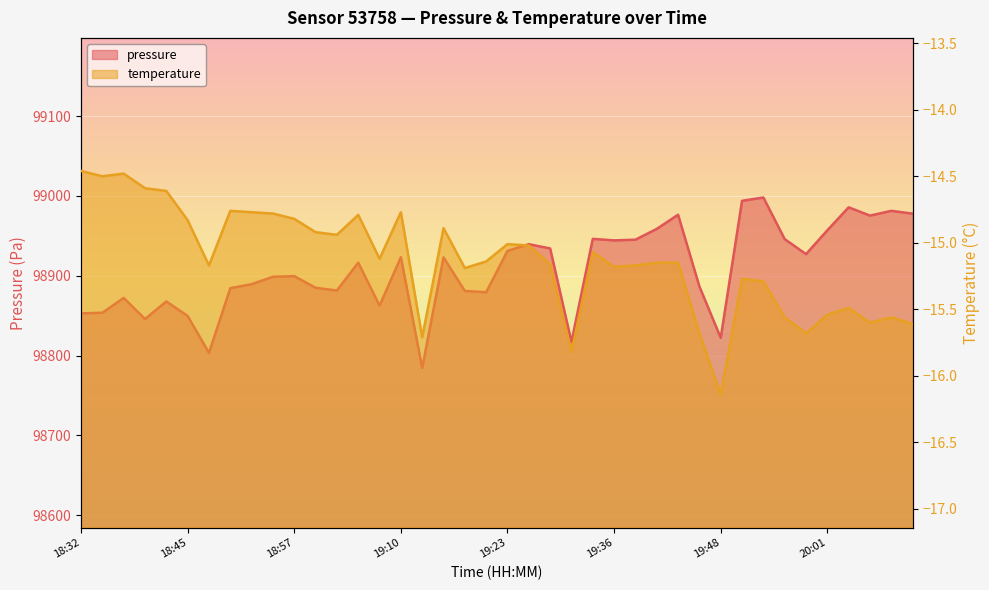

How many distinct data groups are displayed?

2